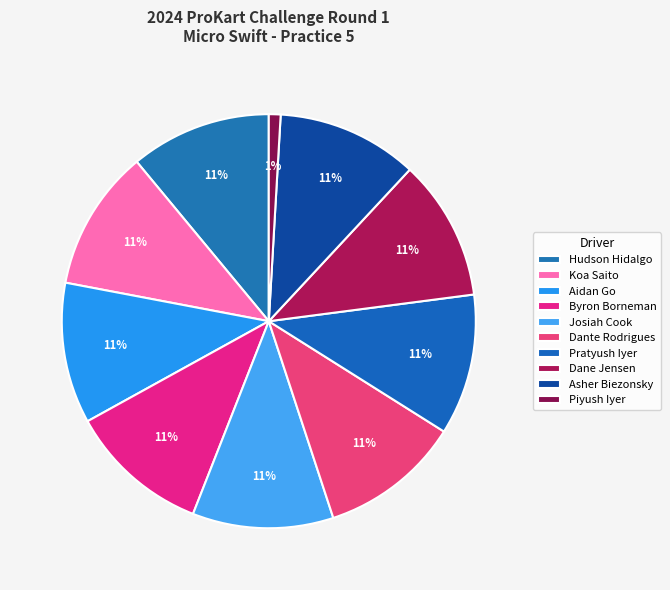

Which category has the biggest portion of the pie?

Hudson Hidalgo